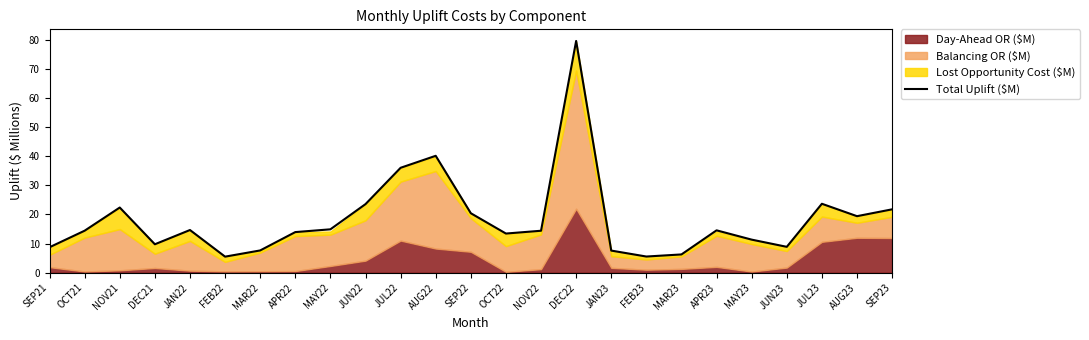

What is the difference between the values at SEP21 and JAN23?

1.2